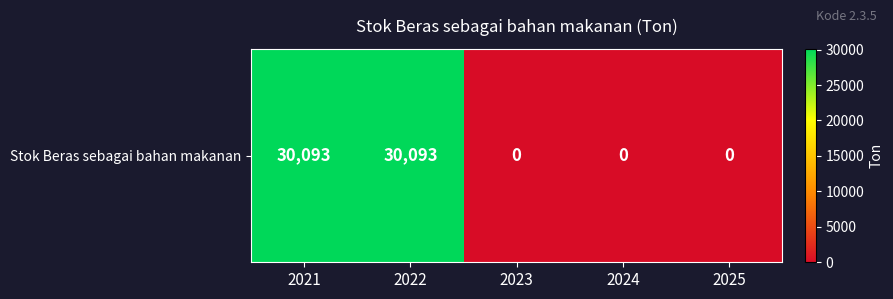

The chart shows a value of 0 at 2024. True or false?

True